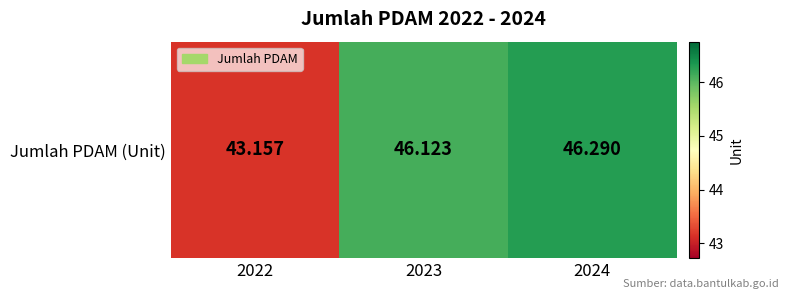

At which label is the value closest to 44?

2022